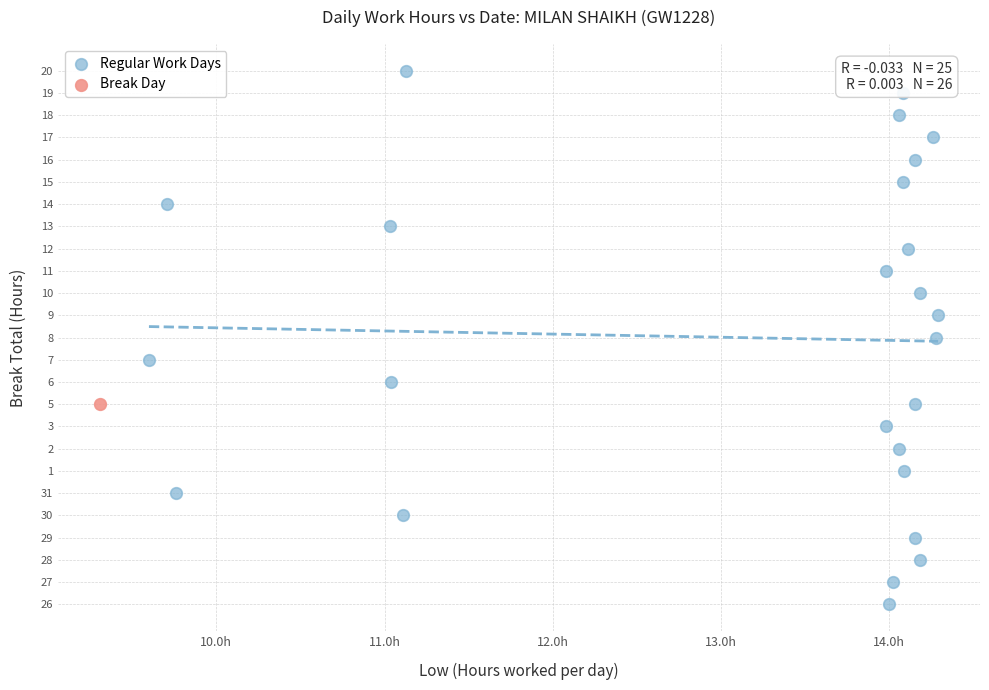

What are all the series names shown in the legend?

Regular Work Days, Break Day